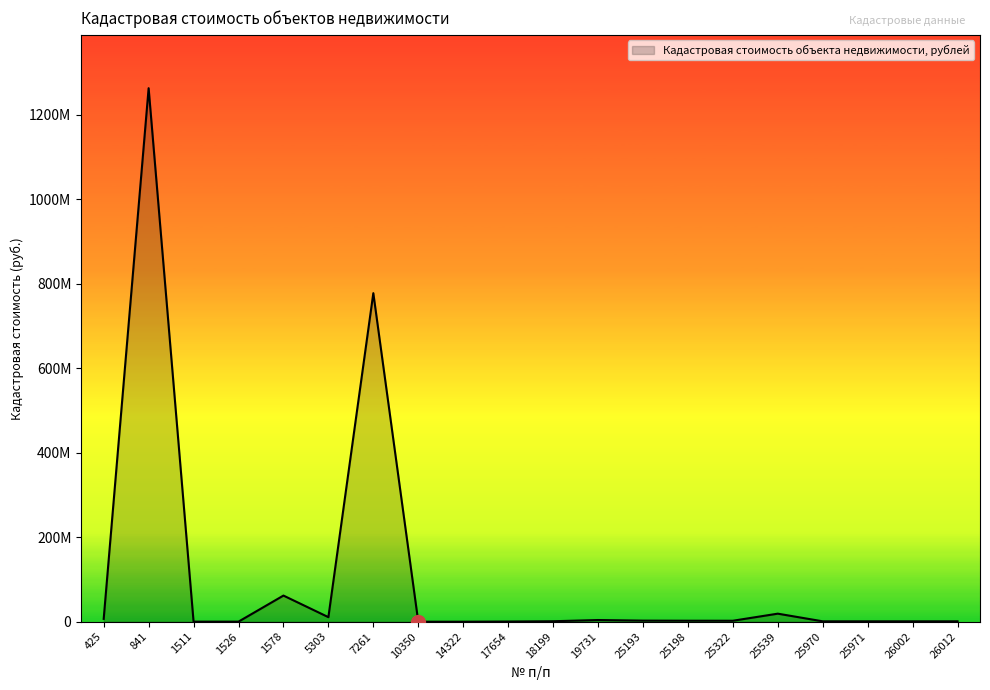

Where is the first local minimum?

5303